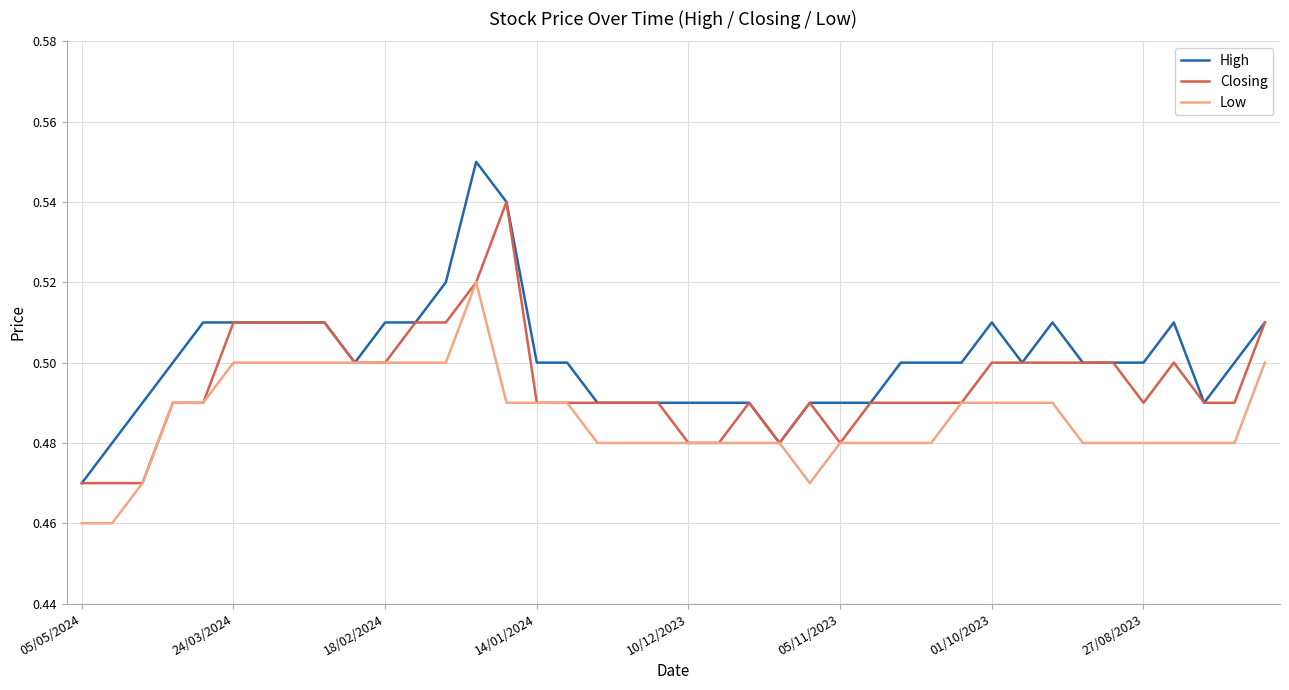

Rank the series by their maximum value, from highest to lowest.

High, Closing, Low